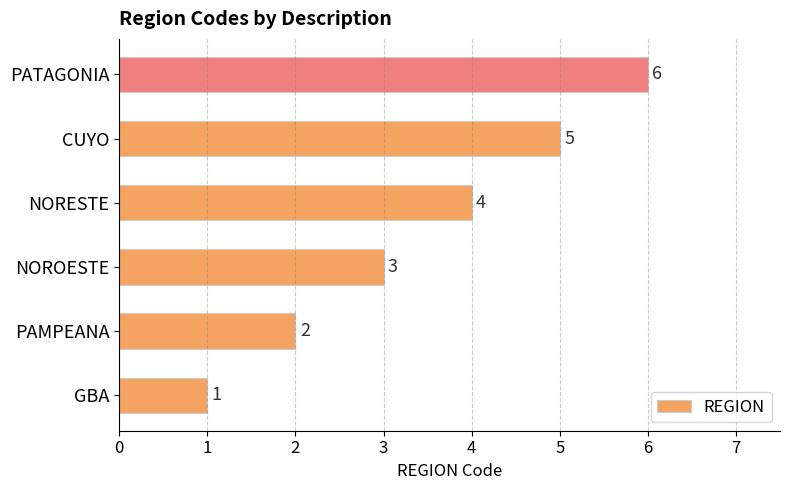

Rank the categories by value from lowest to highest.

GBA, PAMPEANA, NOROESTE, NORESTE, CUYO, PATAGONIA